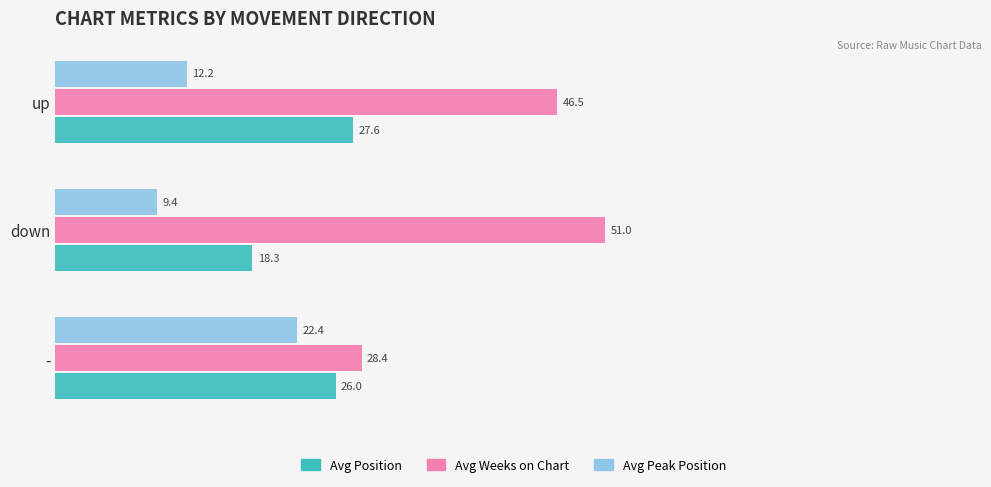

What is the difference between the maximum and minimum values in the Avg Position series?

9.3